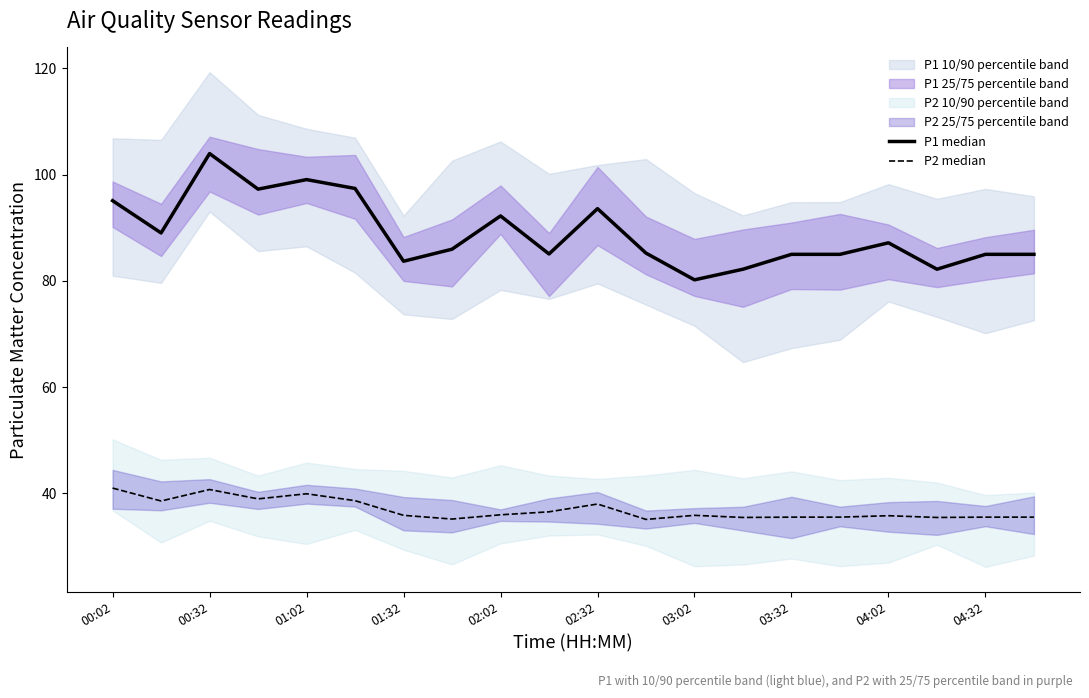

True or false: P2 median has a value of 35.1 at 11.

True